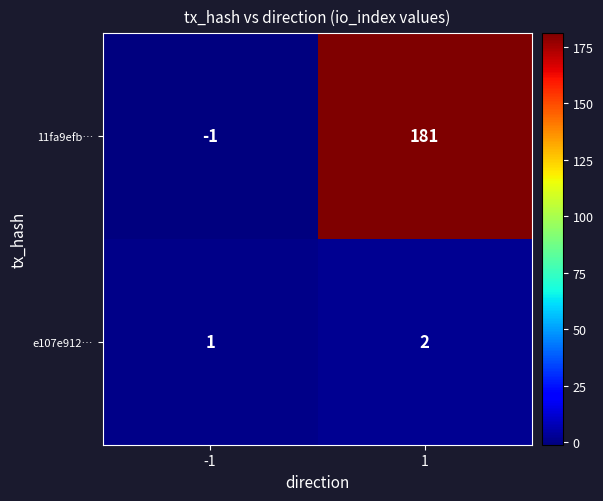

At how many categories does at least one series exceed 84?

1